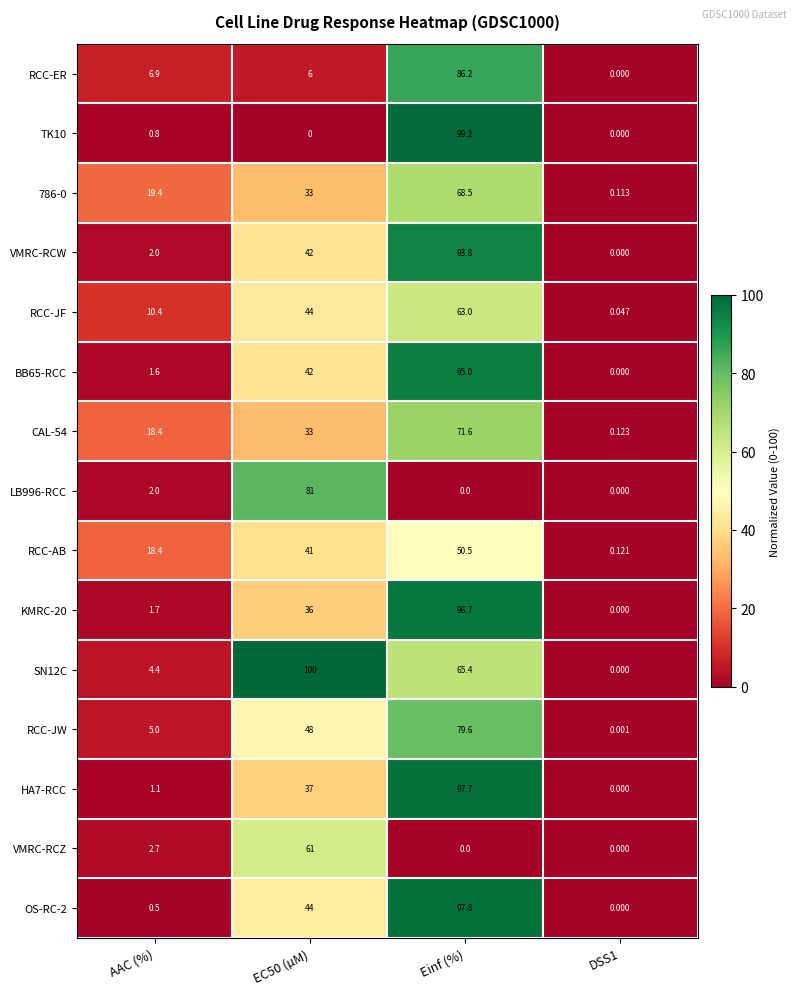

At which category is the sum across all series the highest?

Einf (%)